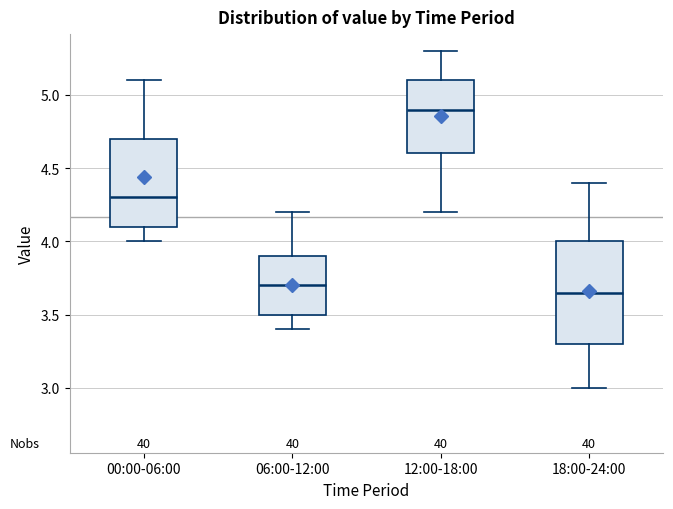

Reading left to right, transcribe this box plot: for each box, give where its median line is, the range the box spans, and where its two whiskers end, as read against the y-axis. The values are not printed on the chart, so give them approximately, as read against the axis.

00:00-06:00: median 4.30, box 4.10 to 4.70, whiskers 4.00 to 5.10
06:00-12:00: median 3.70, box 3.50 to 3.90, whiskers 3.40 to 4.20
12:00-18:00: median 4.90, box 4.60 to 5.10, whiskers 4.20 to 5.30
18:00-24:00: median 3.65, box 3.30 to 4.00, whiskers 3.00 to 4.40